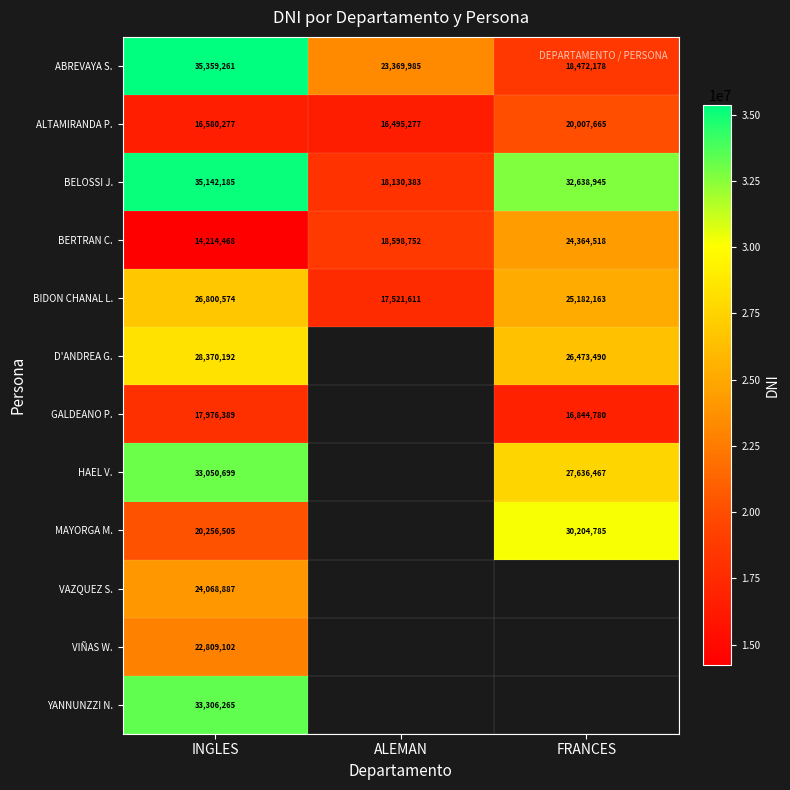

Which has a higher value, ALEMAN or INGLES?

INGLES